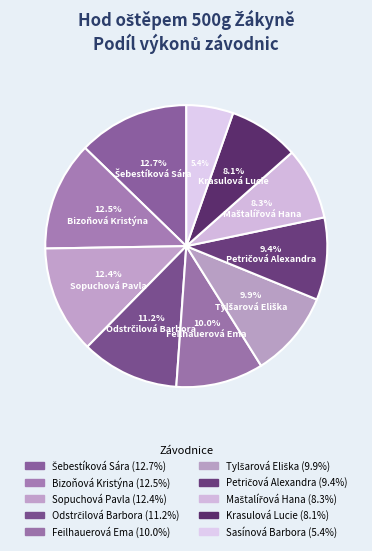

How many slices are in this pie chart?

10